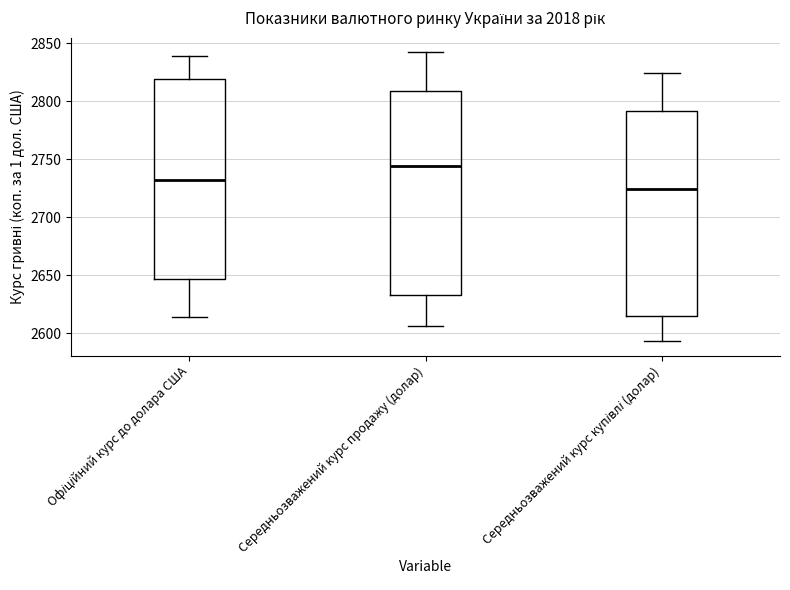

Which box's median line is the highest?

Середньозважений курс продажу (долар)